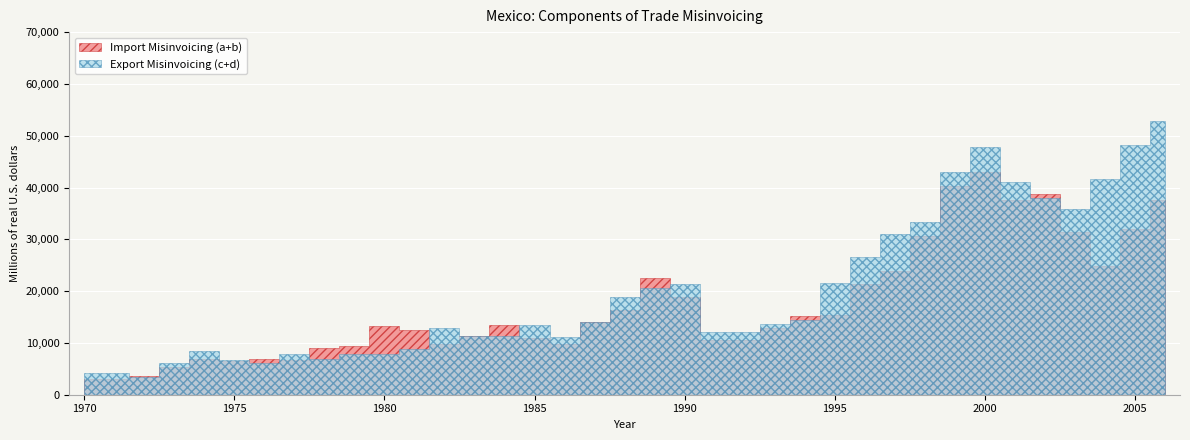

How many interior local peaks does the Import Over-Invoicing (a) series have?

9